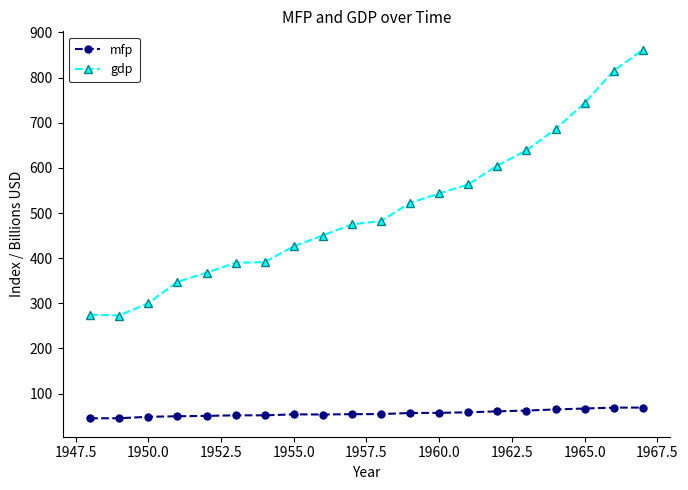

What is the difference between the second highest and second lowest values in the mfp series?

23.6